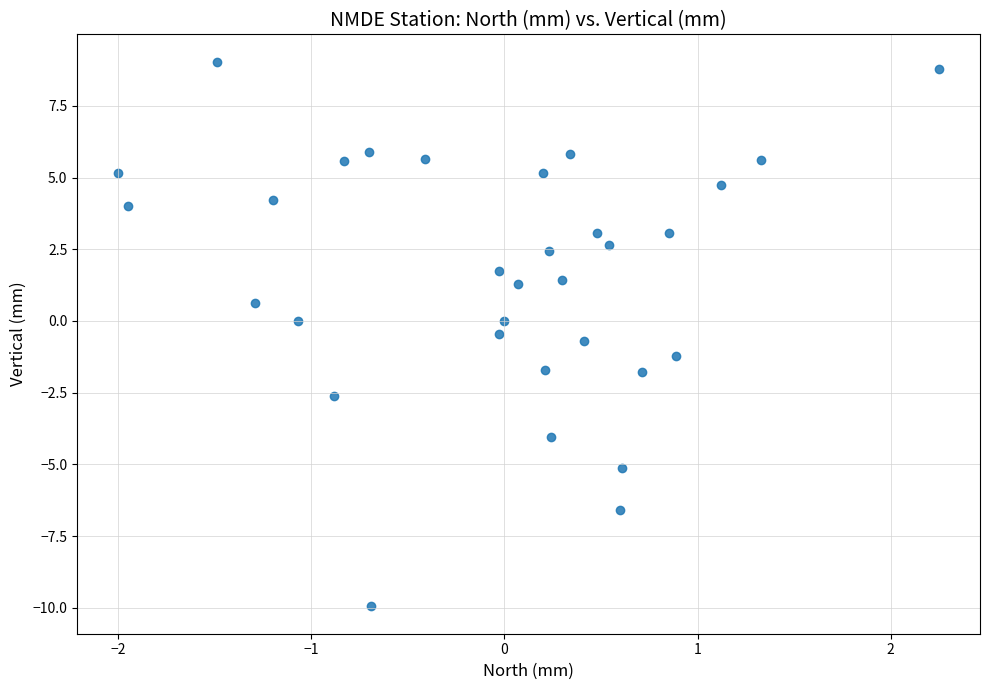

What is the range of X values (max minus min)?

4.2